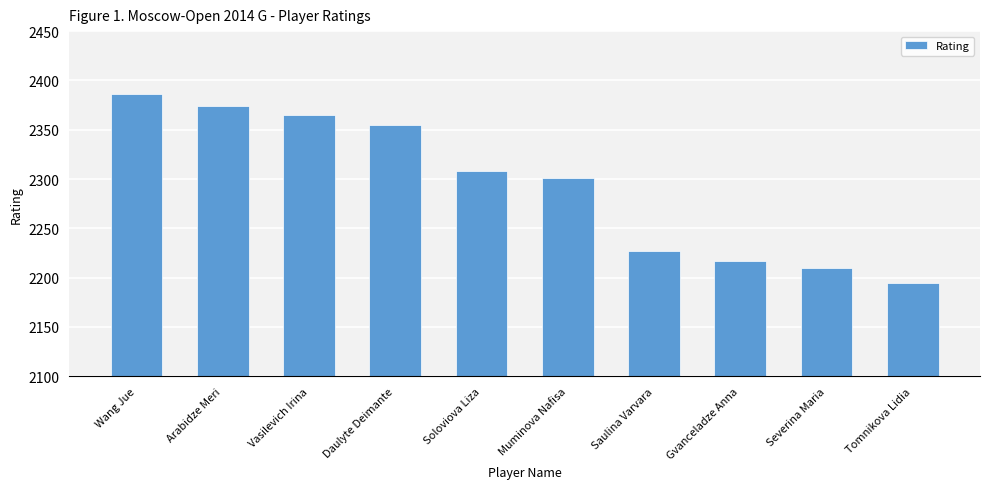

Where is the data nearest to the value 2290?

Muminova Nafisa